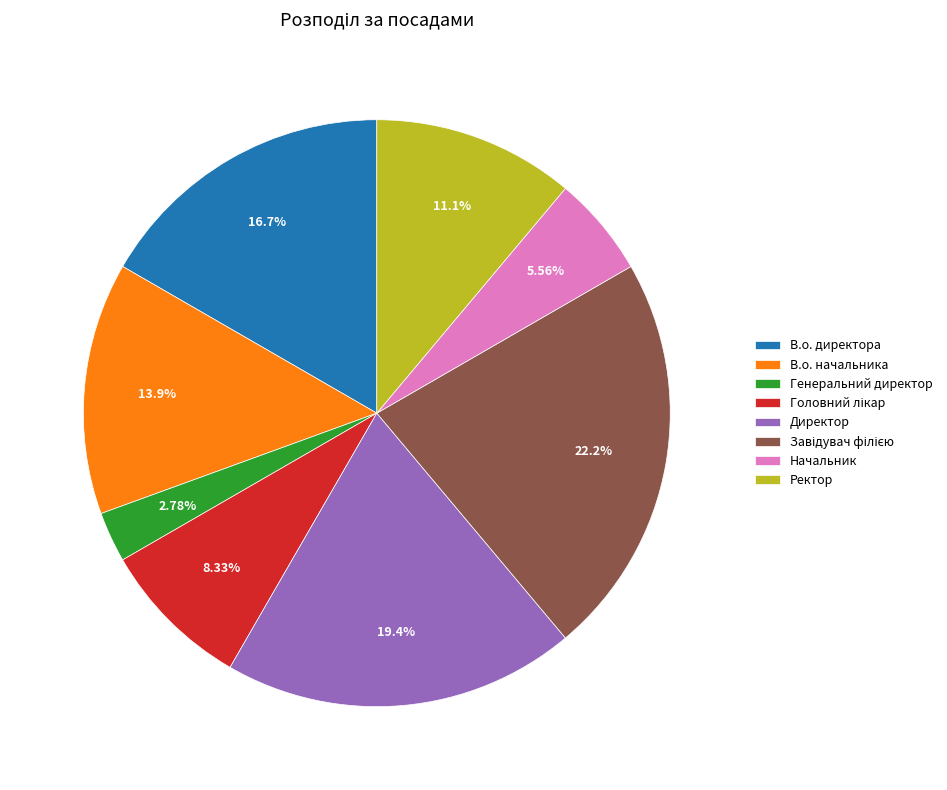

To the nearest percent, what is the difference between the largest and smallest slice percentages?

19%